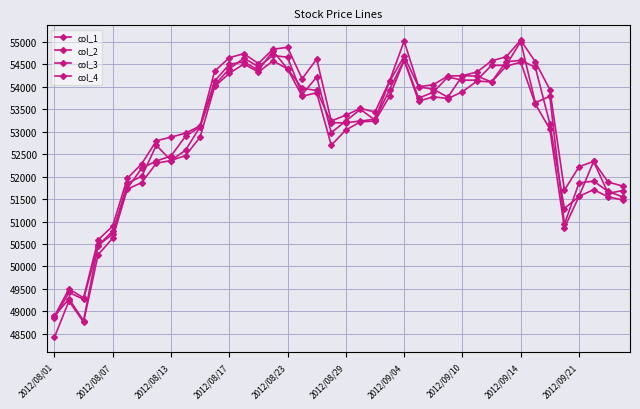

Does the chart have visible grid lines?

Yes